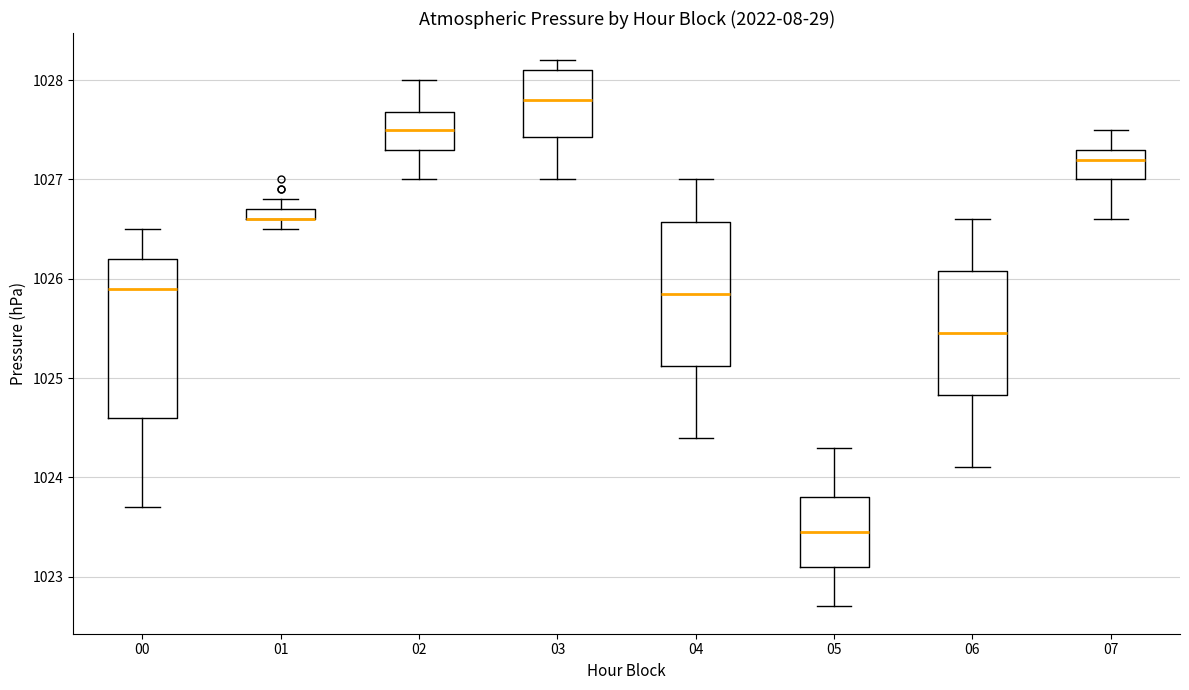

Comparing the boxes themselves (not the whiskers), which one is the tallest?

00